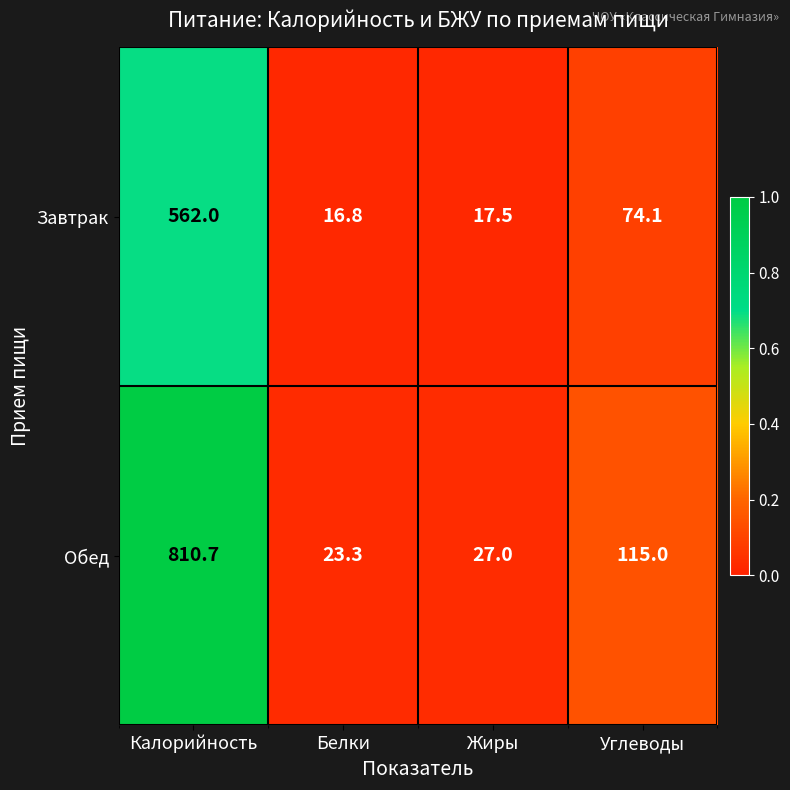

What is the approximate value of Обед at Жиры?

27.0